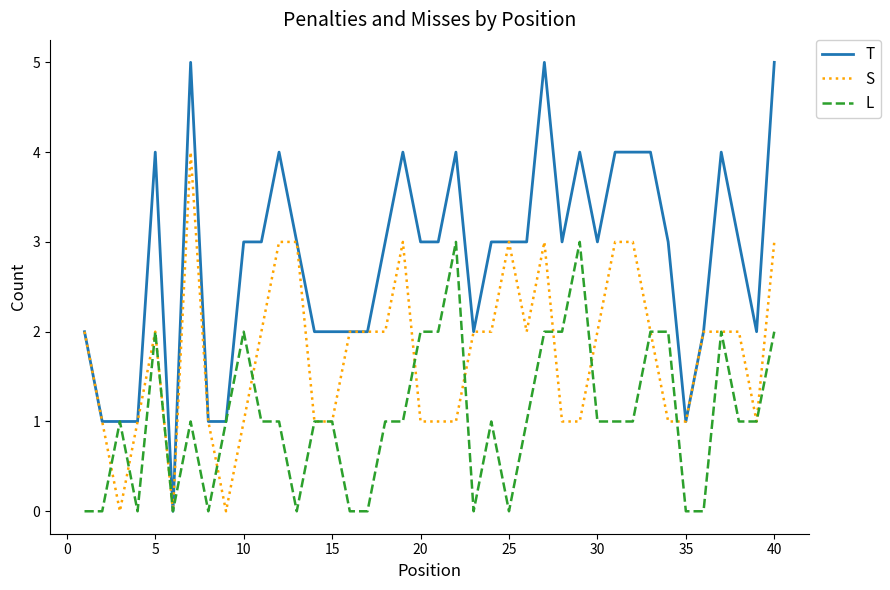

Count the T values in the range 2 to 4.

30